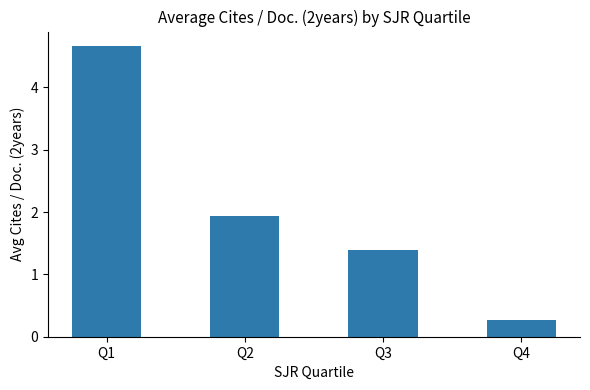

Between Q3 and Q4, which is larger?

Q3